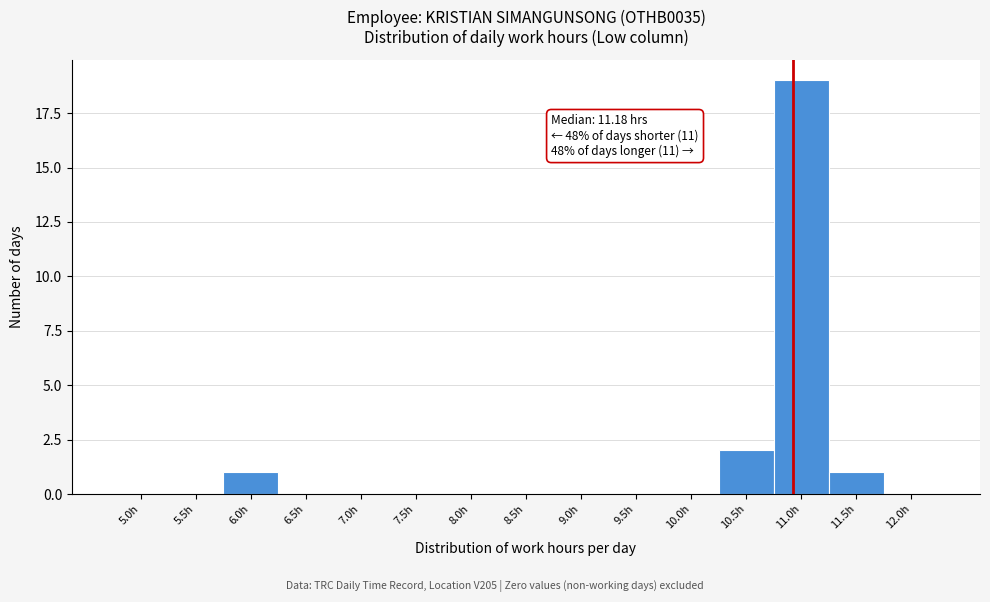

Reading left to right, list all the values displayed in this chart.

5.0h=0	5.5h=0	6.0h=1	6.5h=0	7.0h=0	7.5h=0	8.0h=0	8.5h=0	9.0h=0	9.5h=0	10.0h=0	10.5h=2	11.0h=19	11.5h=1	12.0h=0